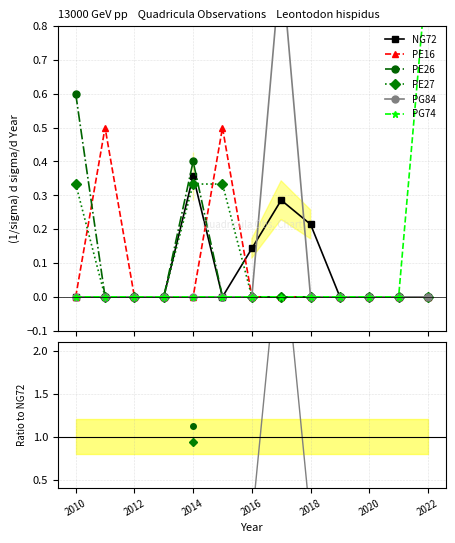

What is the label of the 13th point from the right?

2010